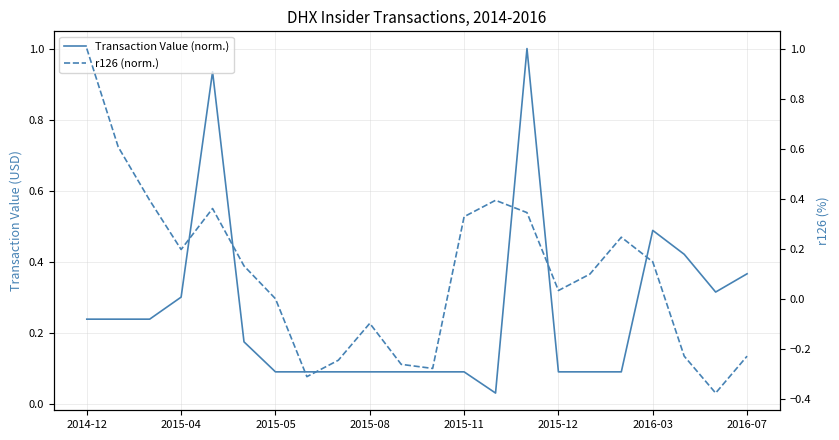

List the series in order of their overall mean, highest first.

Transaction Value (norm.), r126 (norm.)